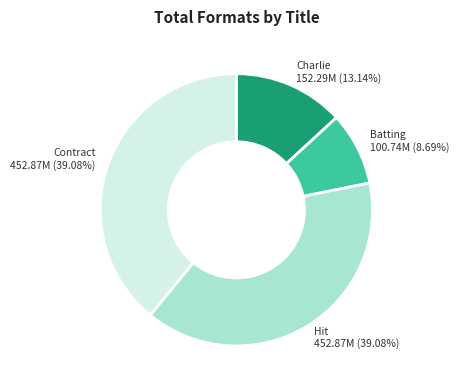

Is there a majority slice in this chart?

No